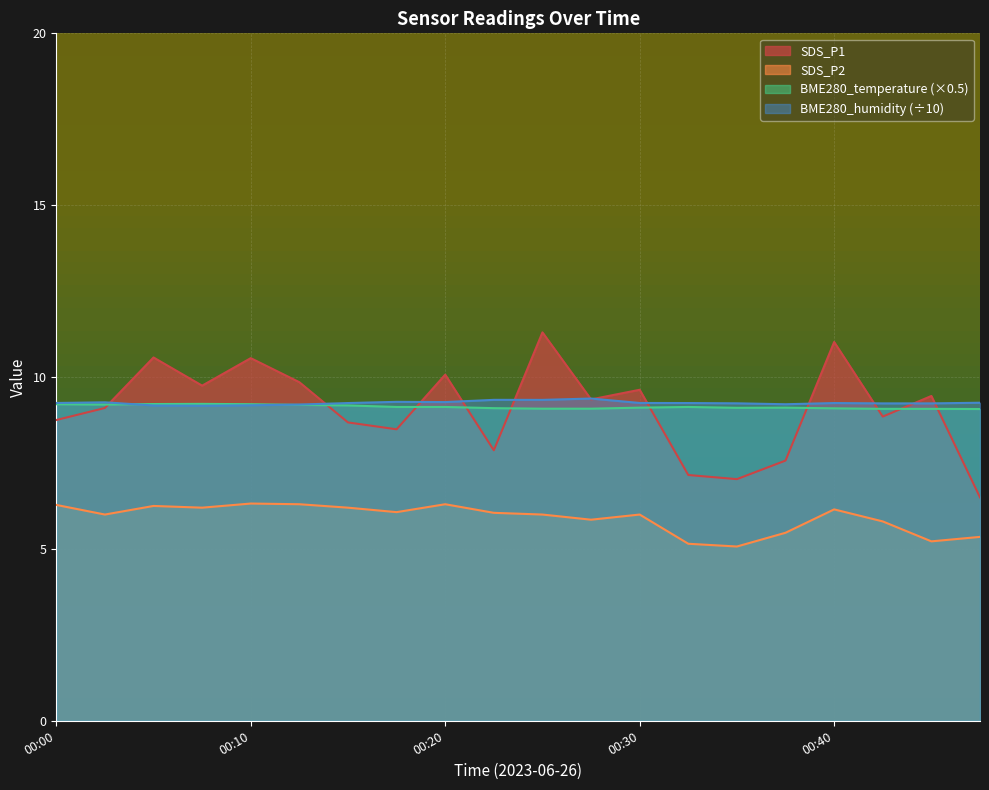

The value of SDS_P1 at 00:17 is 4.0. True or false?

False